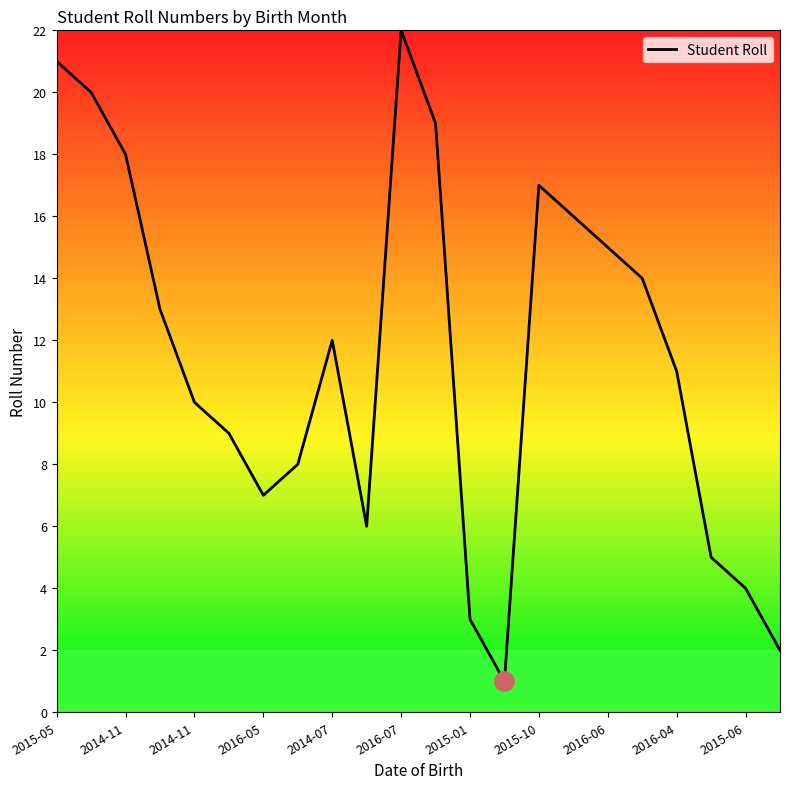

What is the difference between the second highest and minimum values?

20